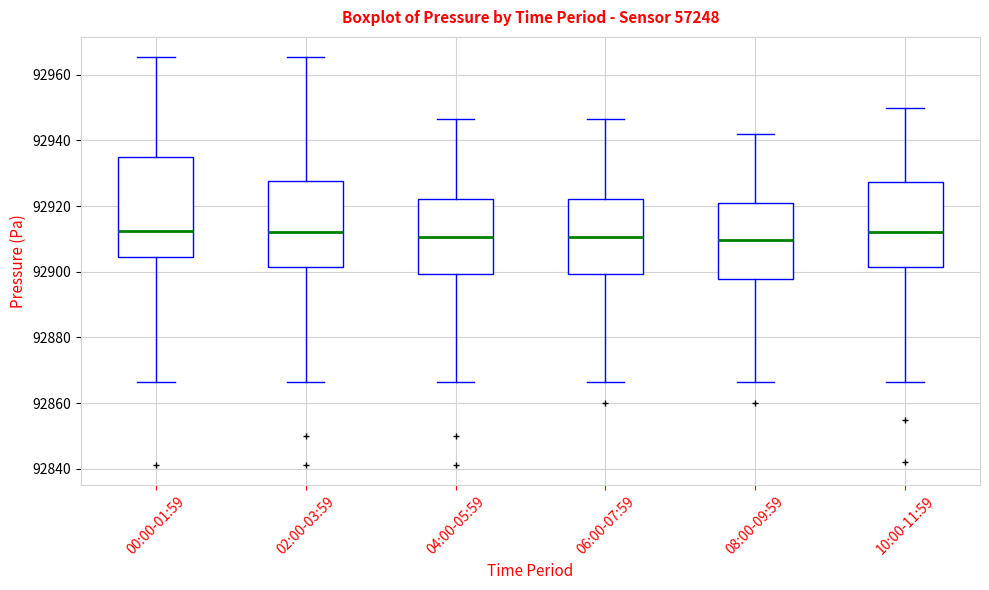

Reading left to right, transcribe this box plot: for each box, give where its median line is, the range the box spans, and where its two whiskers end, as read against the y-axis. The values are not printed on the chart, so give them approximately, as read against the axis.

00:00-01:59: median 92912, box 92904 to 92934, whiskers 92866 to 92966
02:00-03:59: median 92912, box 92902 to 92928, whiskers 92866 to 92966
04:00-05:59: median 92910, box 92900 to 92922, whiskers 92866 to 92946
06:00-07:59: median 92910, box 92900 to 92922, whiskers 92866 to 92946
08:00-09:59: median 92910, box 92898 to 92920, whiskers 92866 to 92942
10:00-11:59: median 92912, box 92902 to 92928, whiskers 92866 to 92950